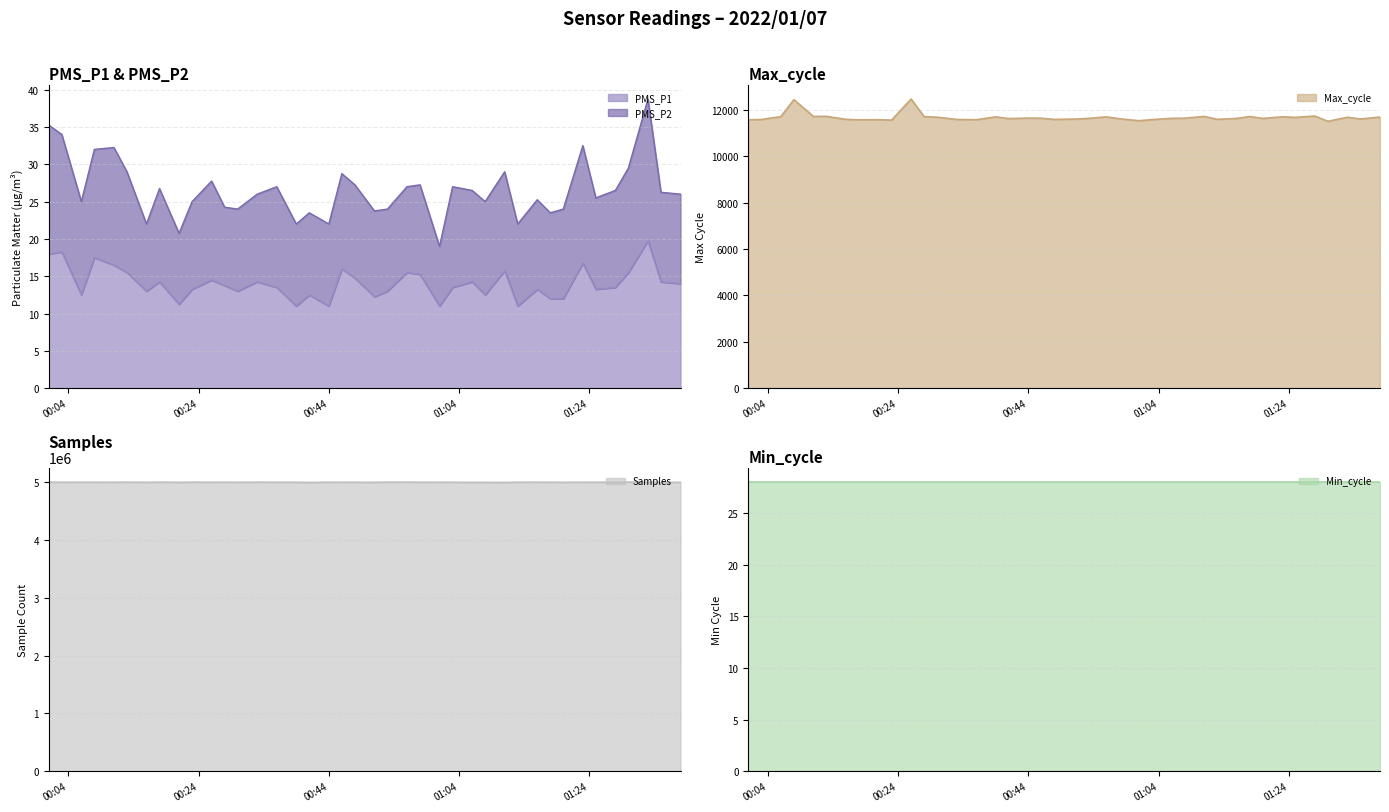

How many values in the Max_cycle series exceed 11646?

19